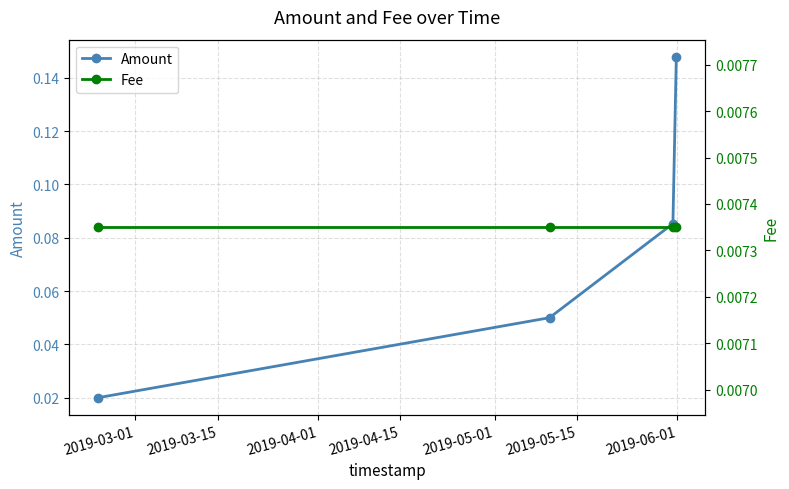

True or false: Fee and Amount cross at least once.

False